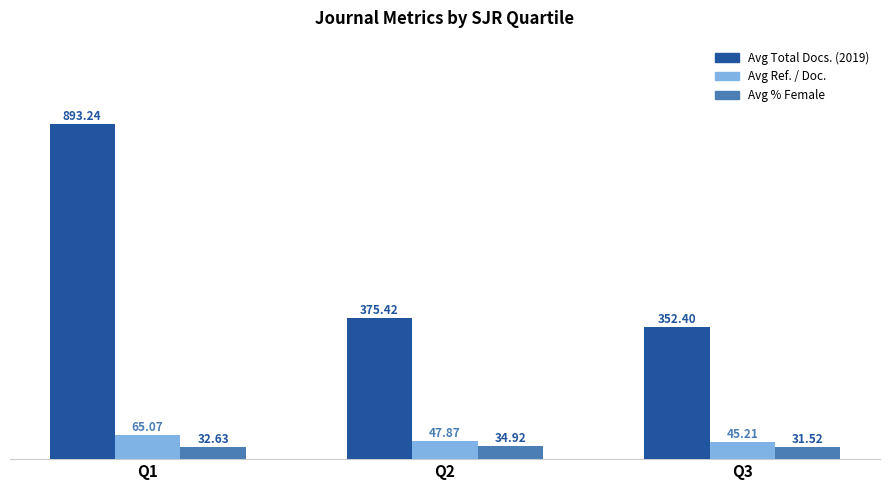

At which category is the sum across all series the highest?

Q1